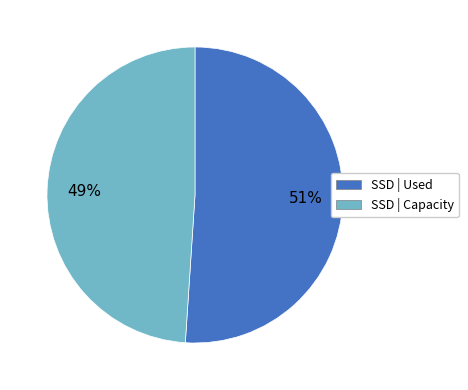

Is SSD | Used the majority of the pie?

Yes